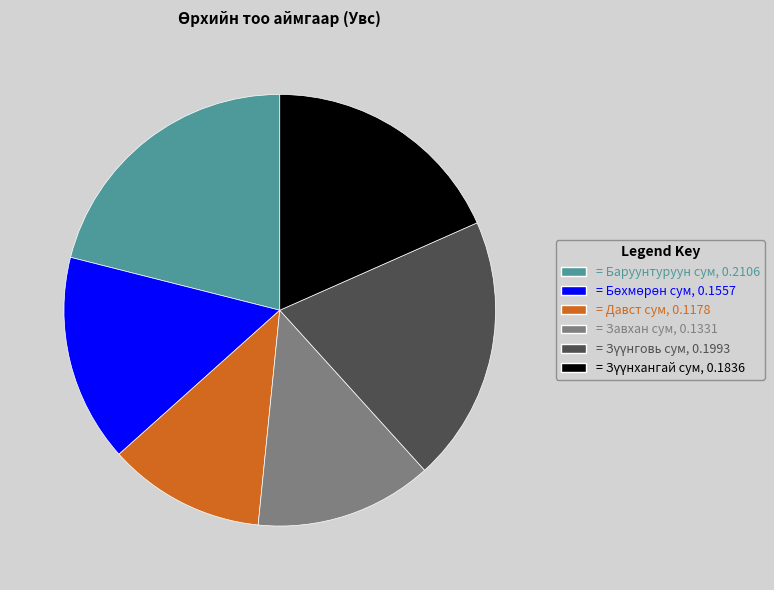

Is there a majority slice in this chart?

No